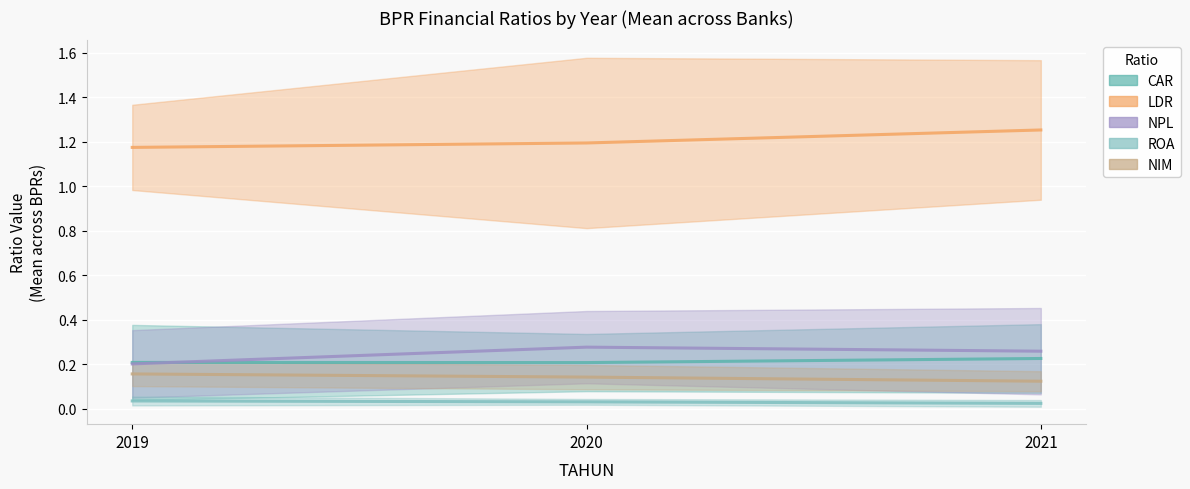

Which series has the largest total across all categories?

LDR